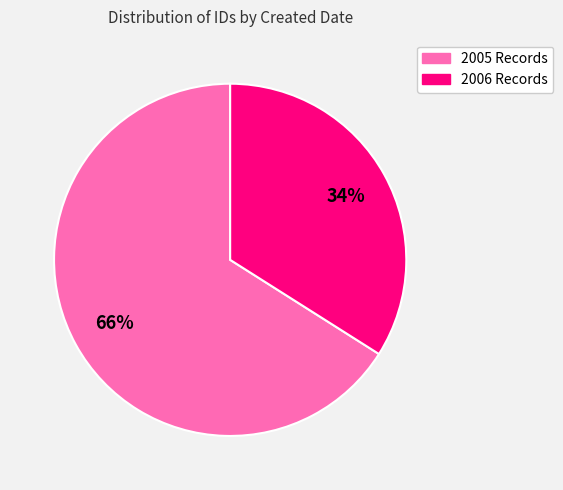

To the nearest percent, what is the difference between the largest and smallest slice percentages?

32%